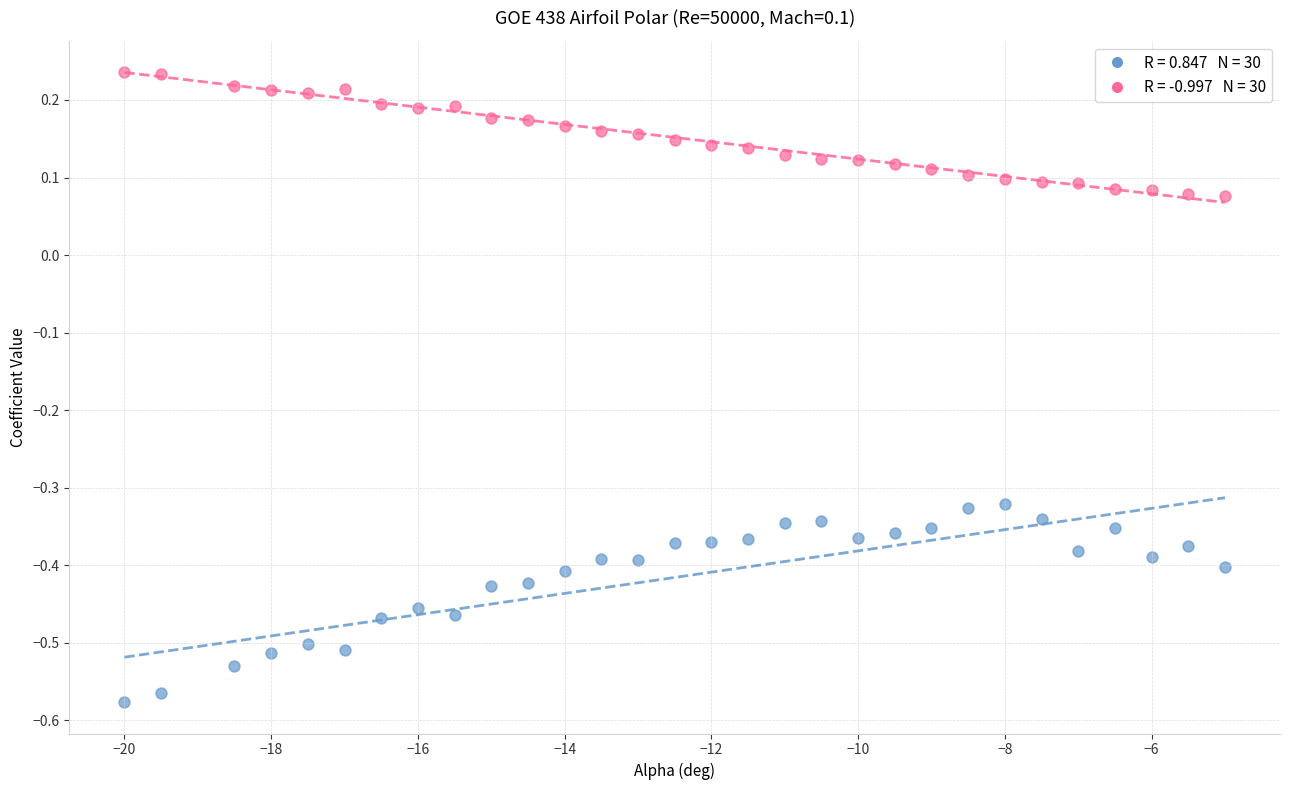

Across all data points, what is the range of X values (max minus min)?

15.0